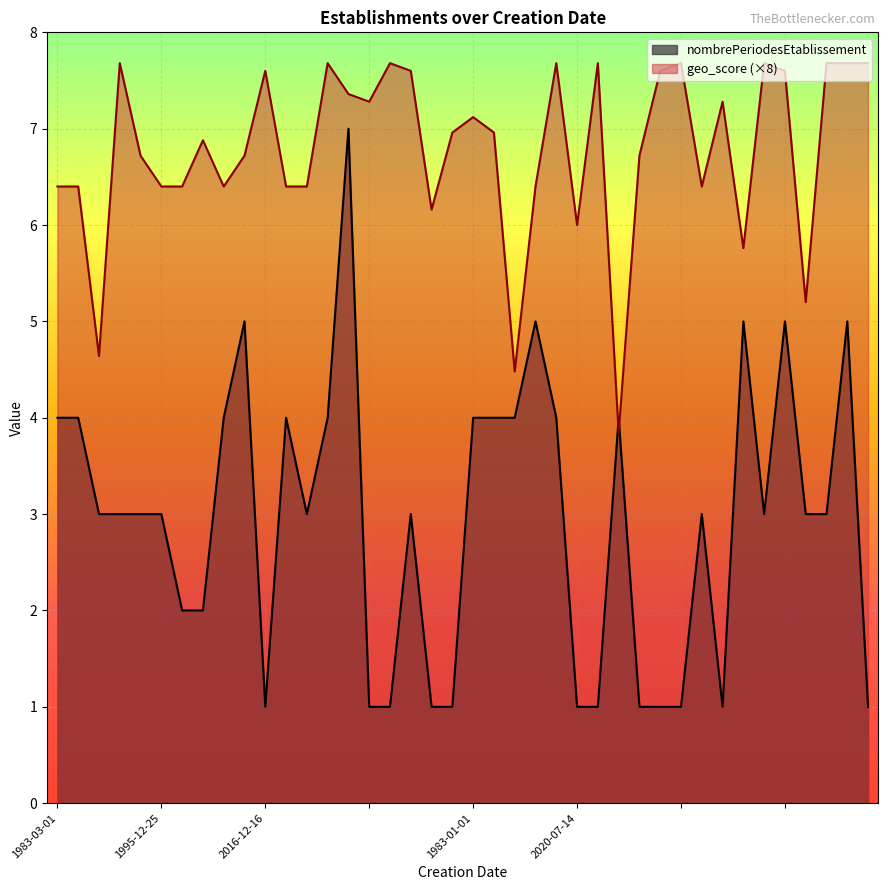

What is the spread (max minus min) of values at 1983-12-21?

2.4